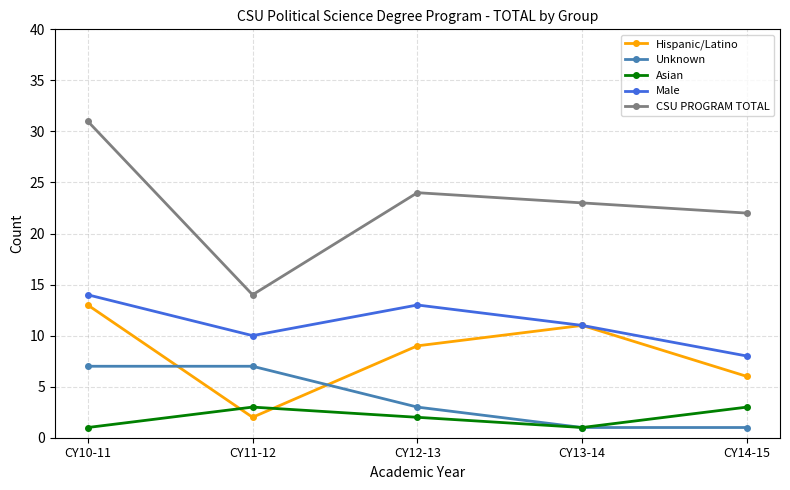

Rank the categories by CSU PROGRAM TOTAL value from lowest to highest.

CY11-12, CY14-15, CY13-14, CY12-13, CY10-11